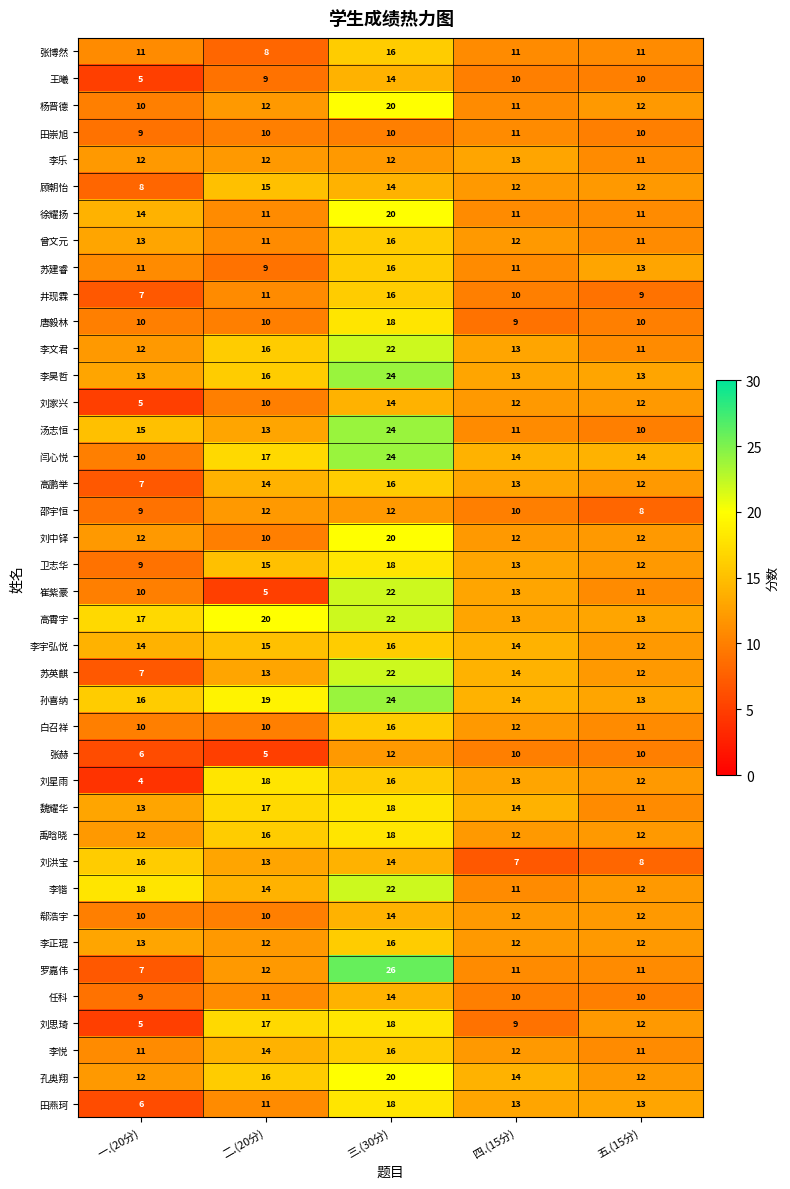

What is the difference between the second highest and minimum values in the 李宇弘悦 series?

3